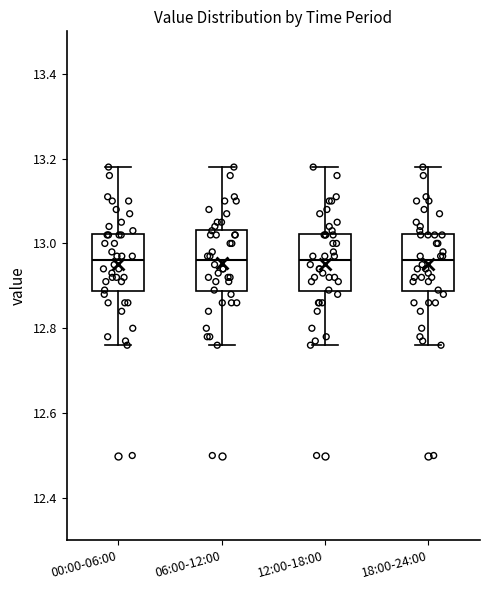

Where does the lower whisker of the box for 06:00-12:00 end on the y-axis? The values are not printed on the chart, so give them approximately, as read against the axis.

12.76